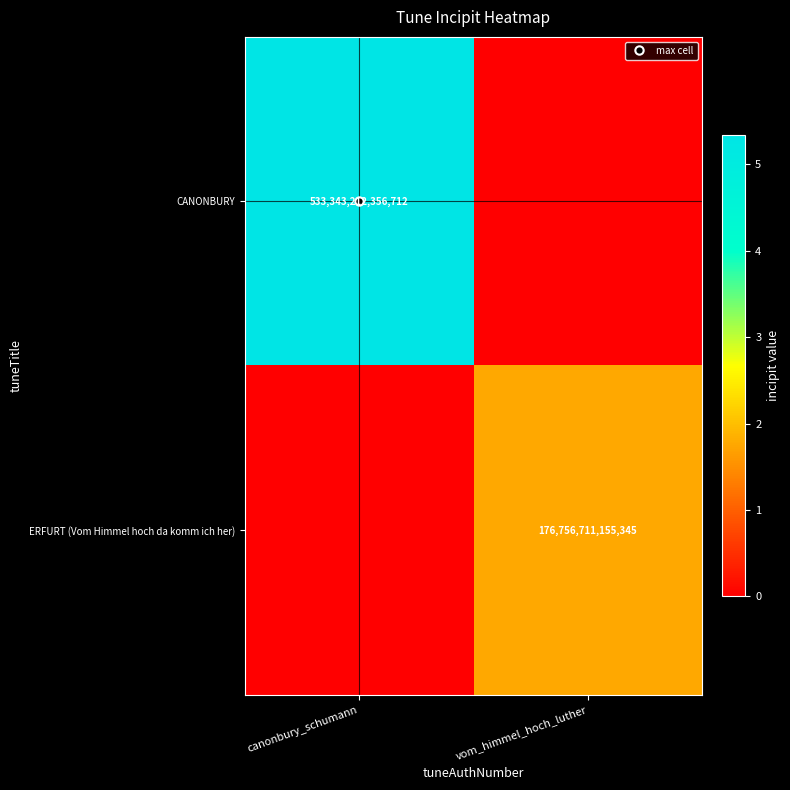

What is the sum of the CANONBURY values at vom_himmel_hoch_luther and canonbury_schumann?

533343212356712